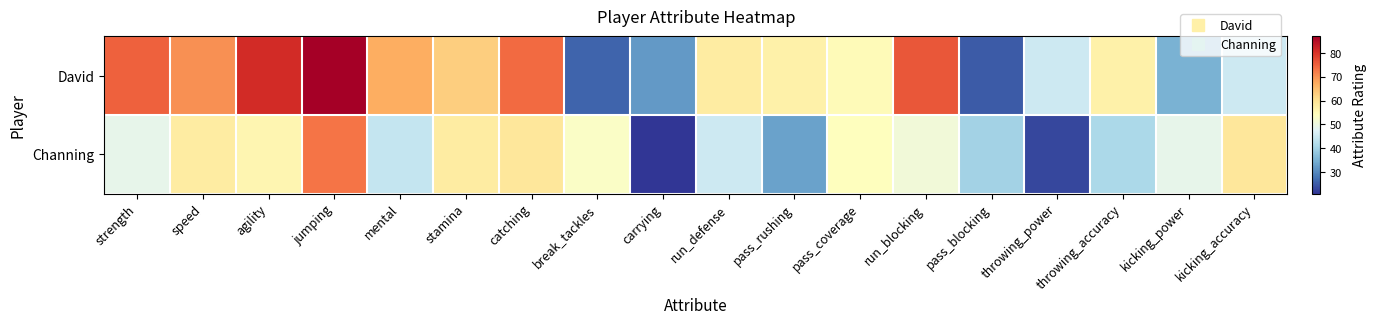

Which has a higher value, kicking_power or speed?

speed